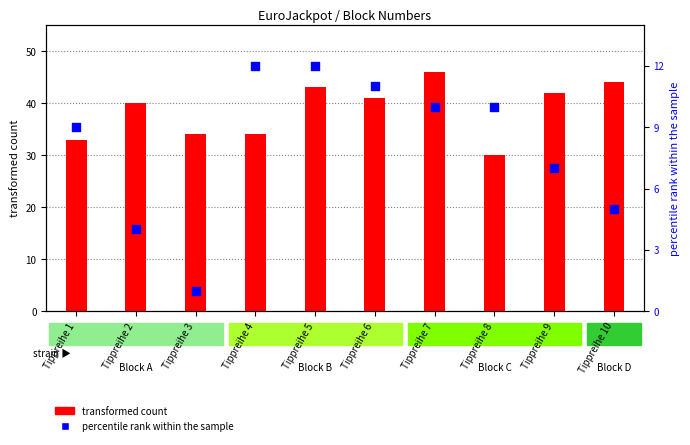

Which series contains the highest Y value?

transformed count